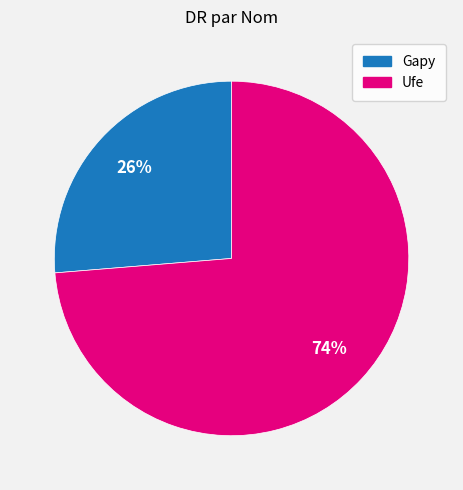

Which slice is the smallest?

Gapy